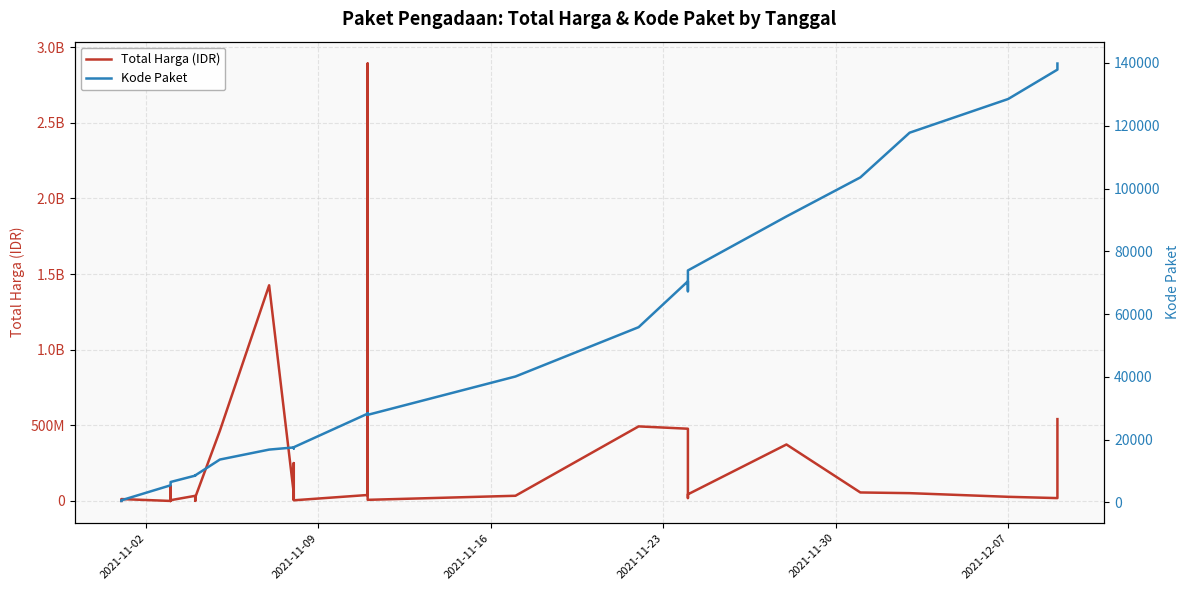

How many lines are shown in the chart?

2